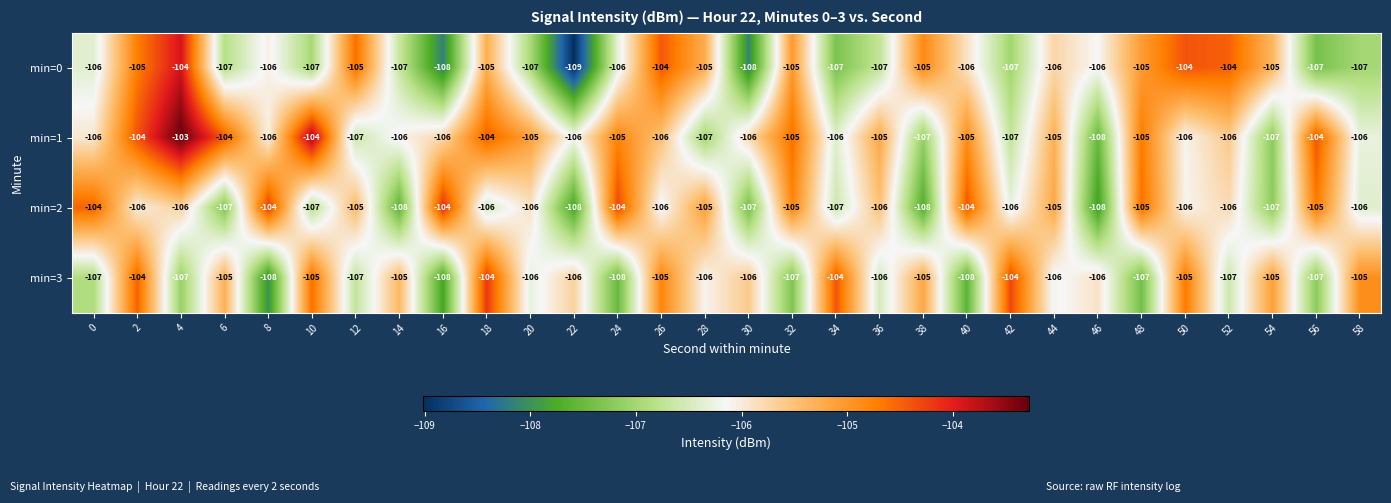

What is the difference between the maximum and minimum values in the min=1 series?

5